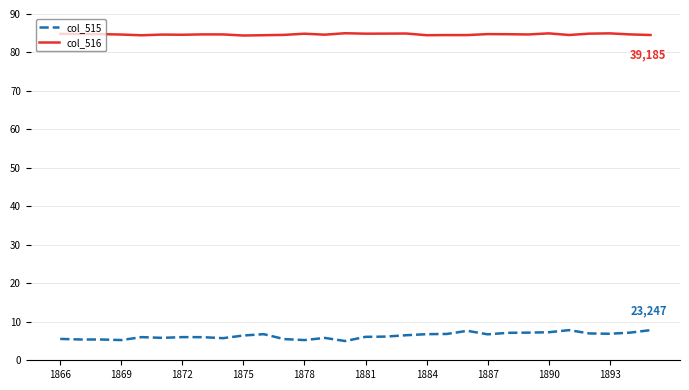

Which series has the widest spread of values?

col_515